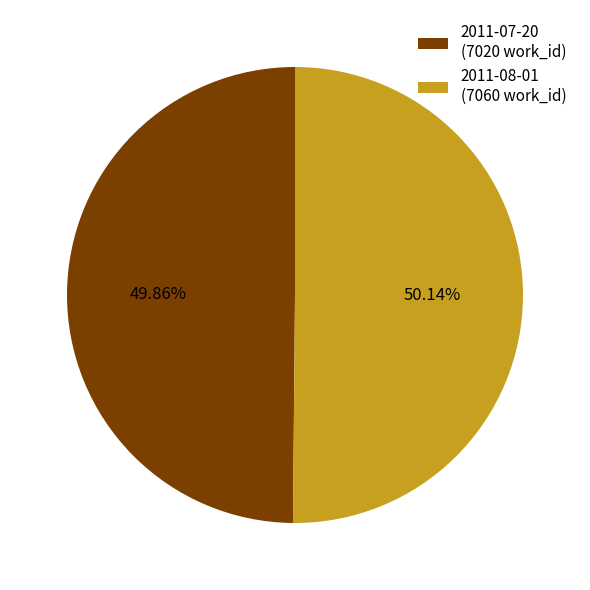

To the nearest percent, what portion does 2011-08-01 represent?

50%